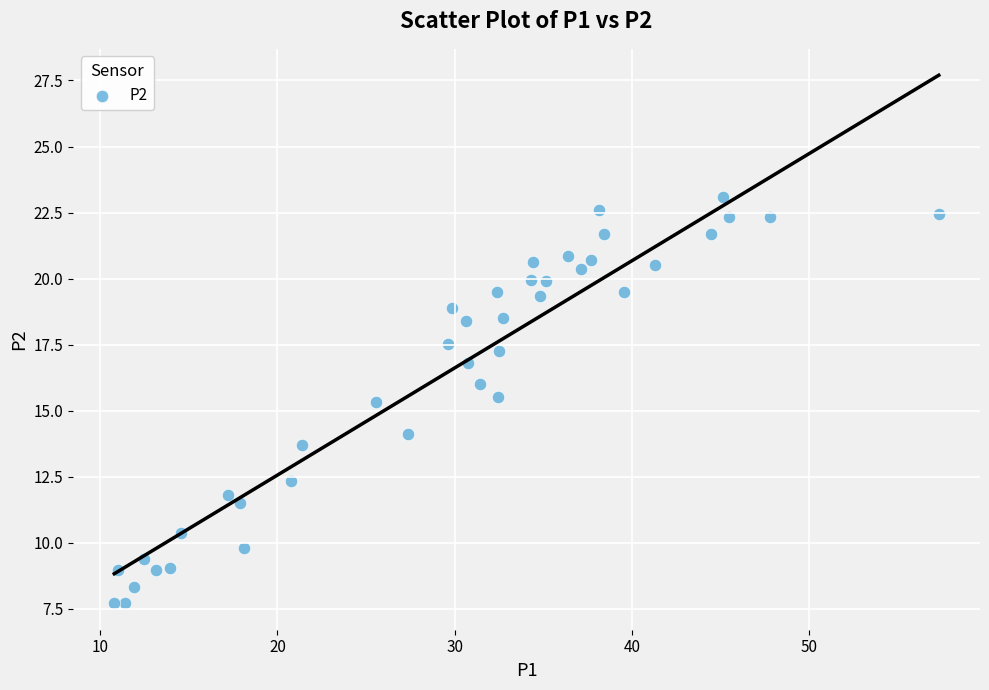

What is the range of Y values (max minus min)?

15.4